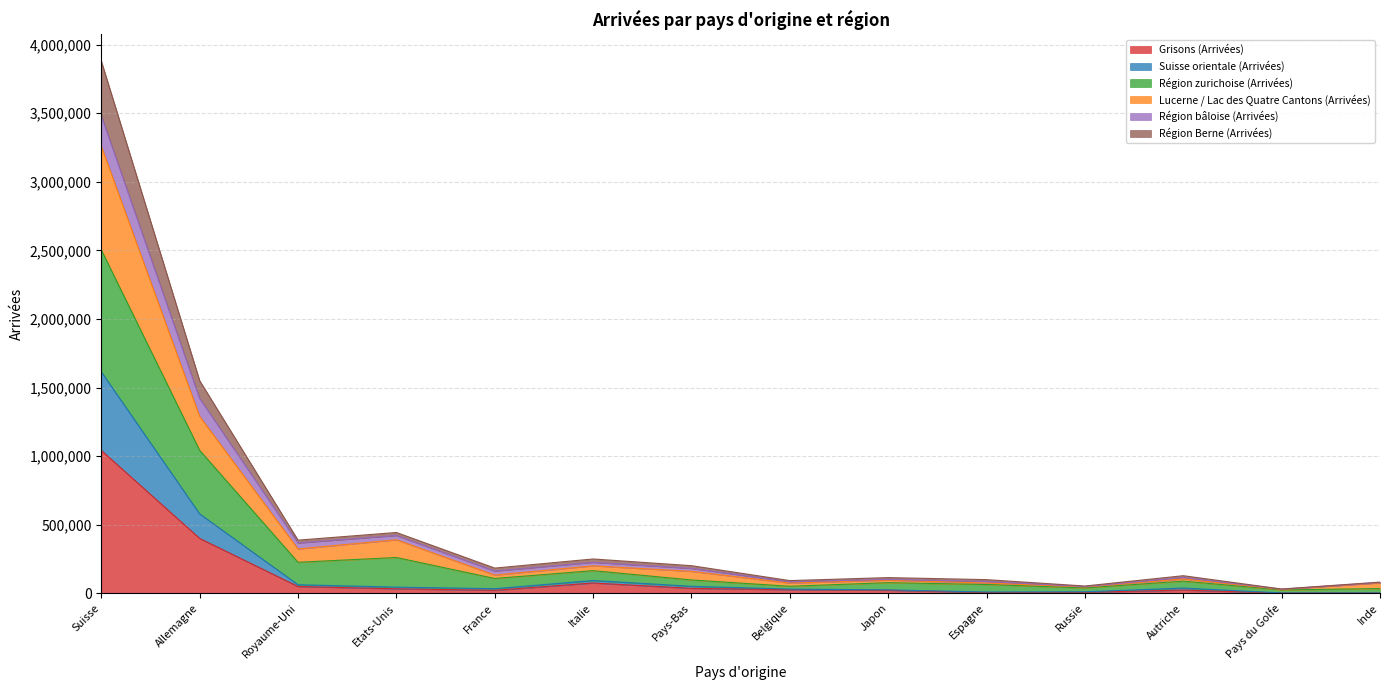

What position from the right is Inde?

1